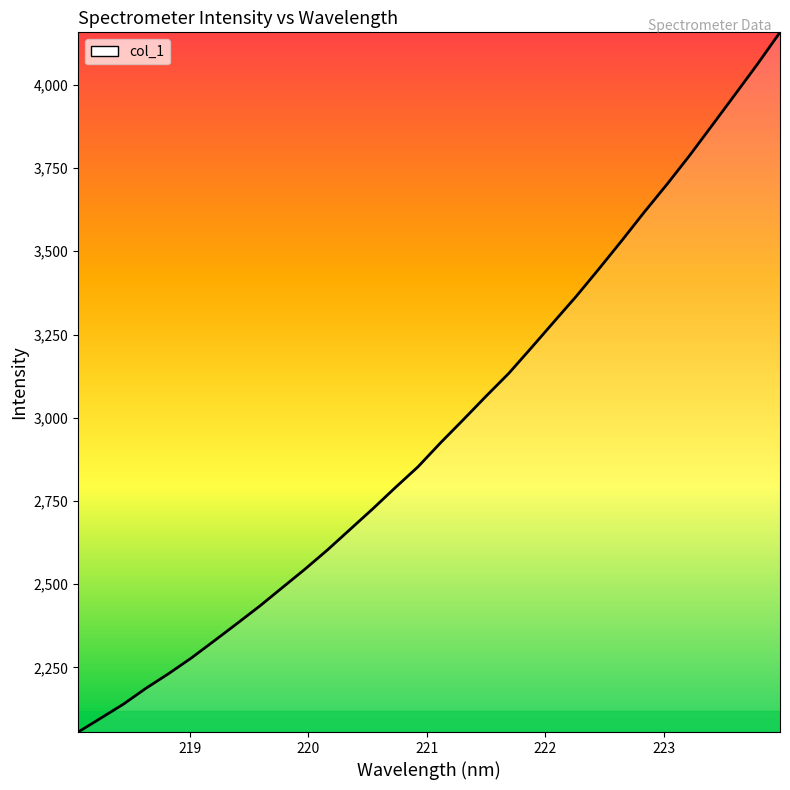

What is the difference between the maximum and minimum values?

2101.4